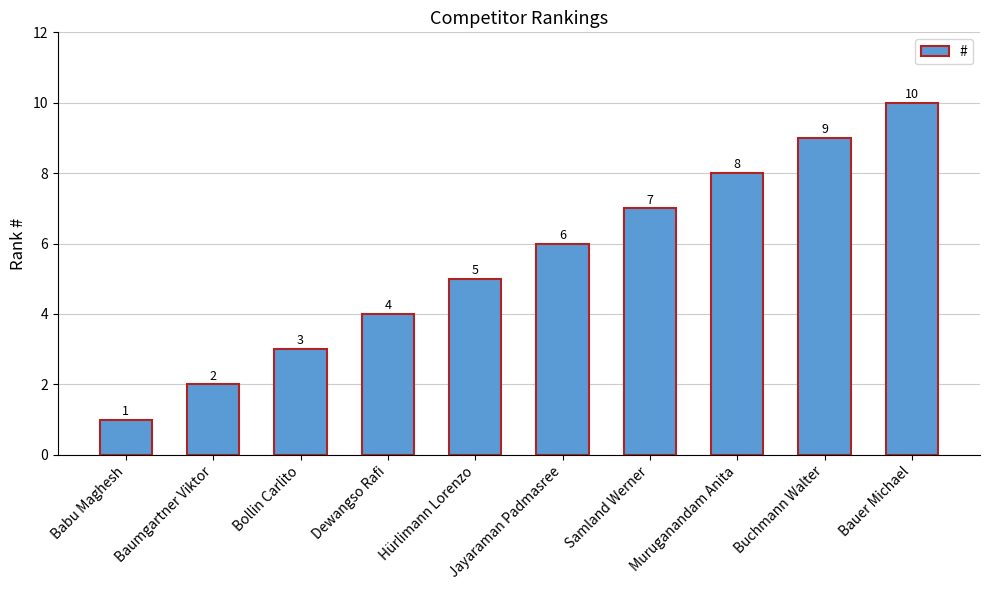

Rank the categories by value from lowest to highest.

Babu Maghesh, Baumgartner Viktor, Bollin Carlito, Dewangso Rafi, Hürlimann Lorenzo, Jayaraman Padmasree, Samland Werner, Muruganandam Anita, Buchmann Walter, Bauer Michael